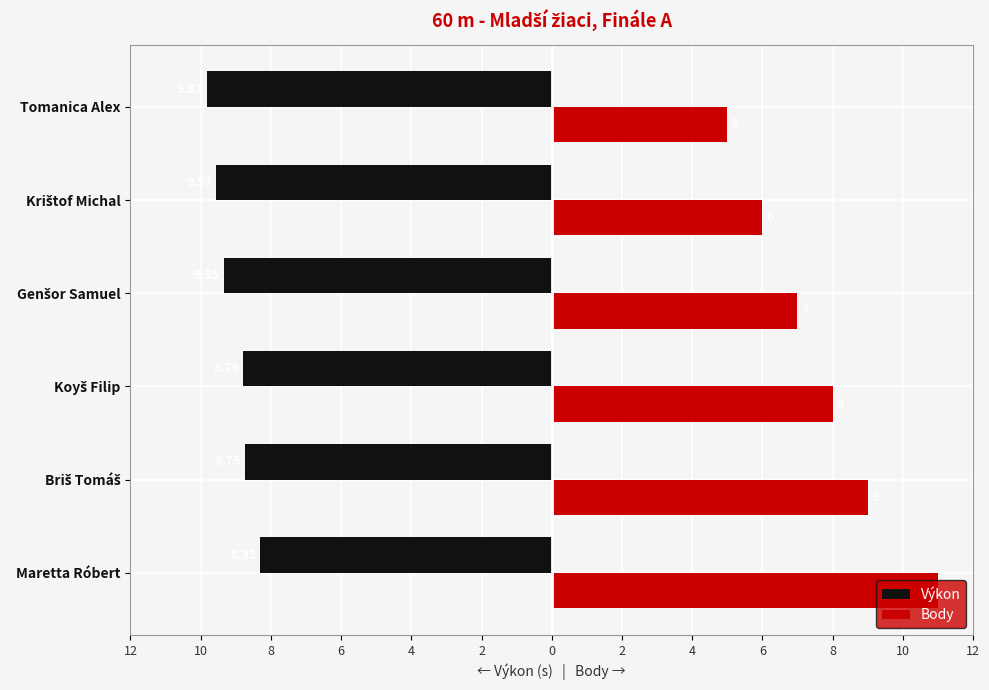

What are all the series names shown in the legend?

Výkon, Body